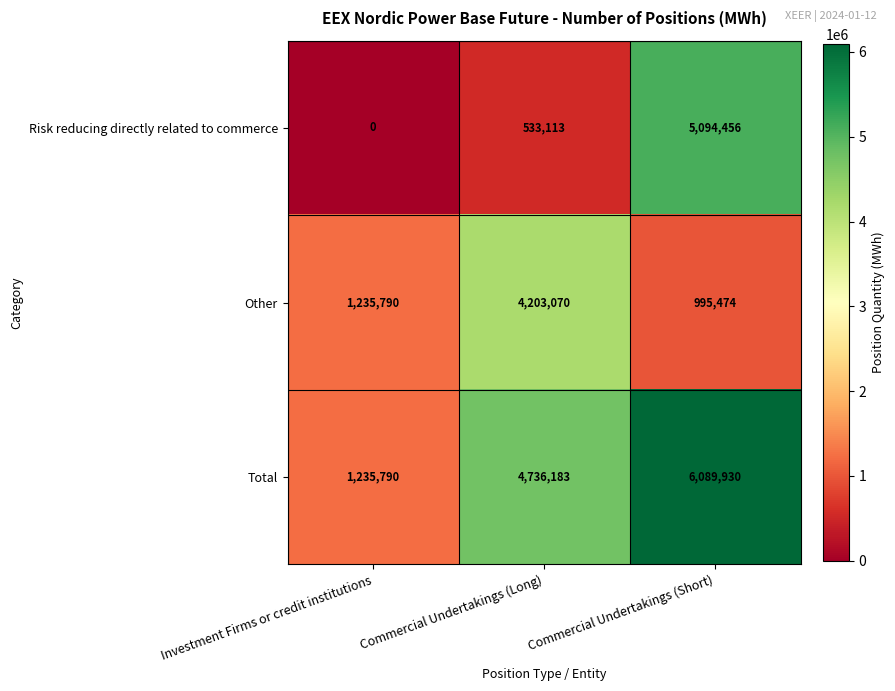

At which label is Risk reducing directly related to commerce closest to 2547228?

Commercial Undertakings (Long)